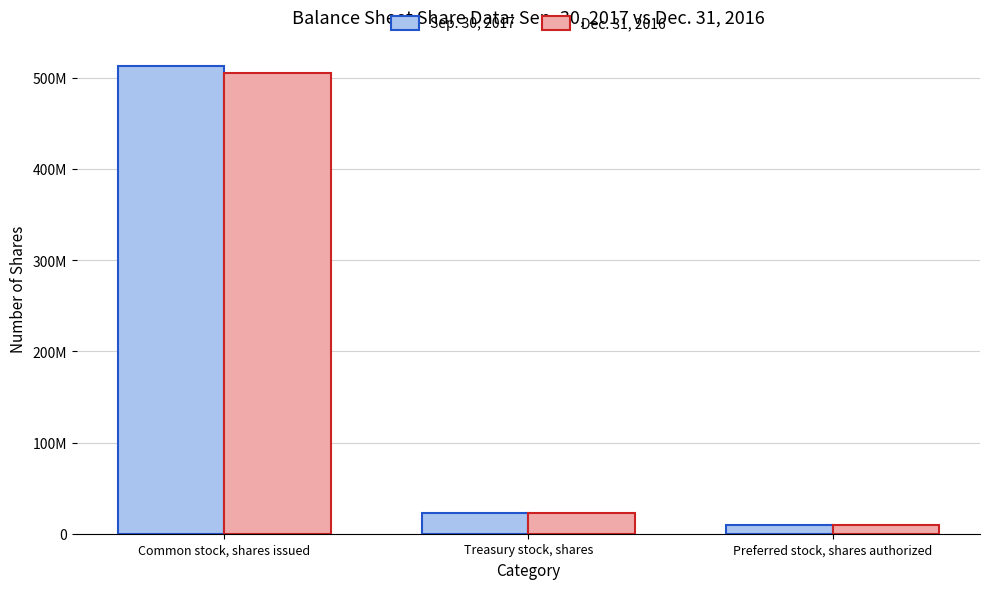

What are all the series names shown in the legend?

Sep. 30, 2017, Dec. 31, 2016